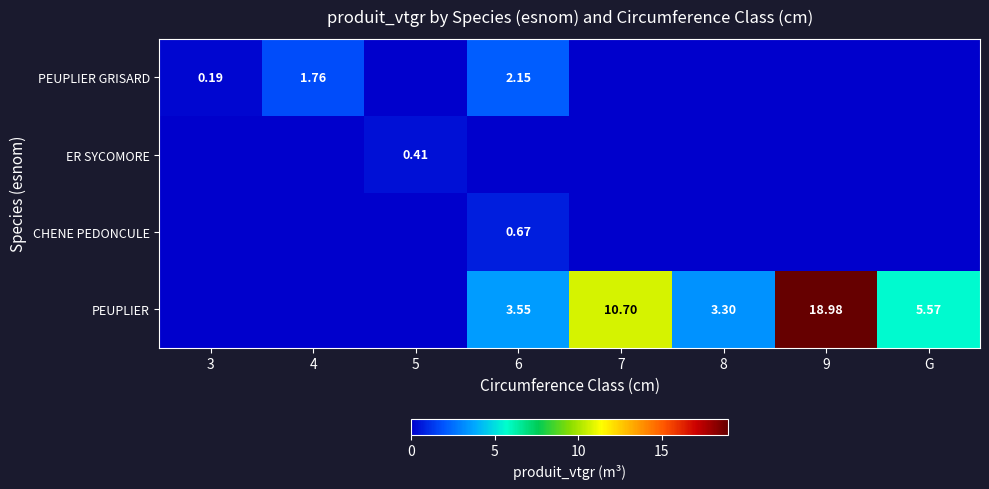

What is the difference between the maximum and second lowest values in the ER SYCOMORE series?

0.4